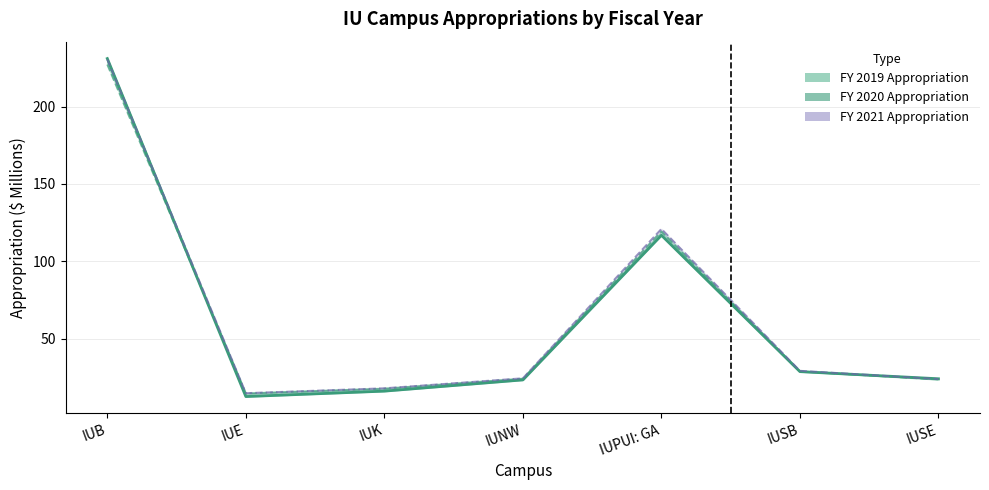

True or false: the data shows 145.6 at IUB.

False